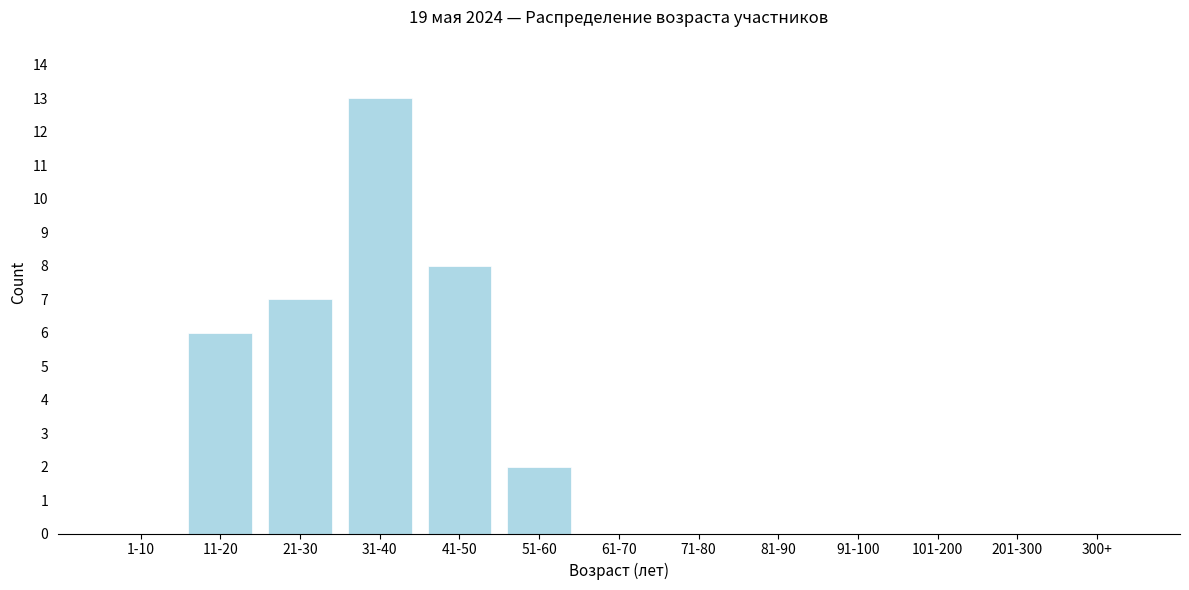

Reading left to right, transcribe all the data shown in this chart.

1-10=0	11-20=6	21-30=7	31-40=13	41-50=8	51-60=2	61-70=0	71-80=0	81-90=0	91-100=0	101-200=0	201-300=0	300+=0